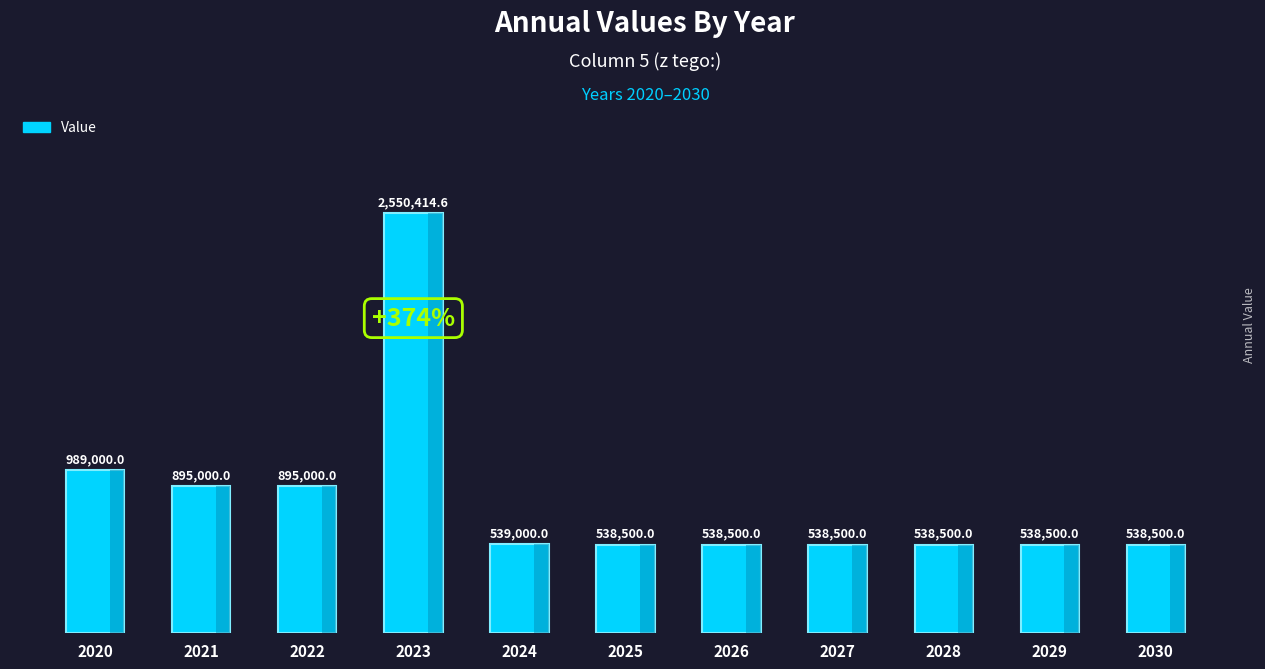

What is the change in value from 2021 to 2030?

-356500.0